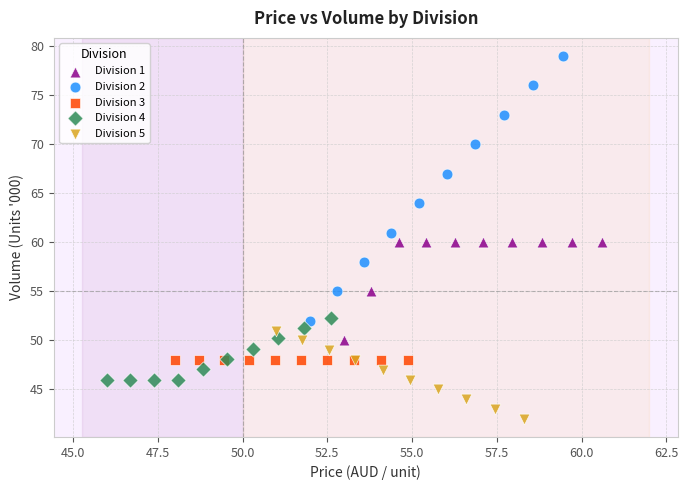

Which series reaches the minimum Y coordinate?

Division 5